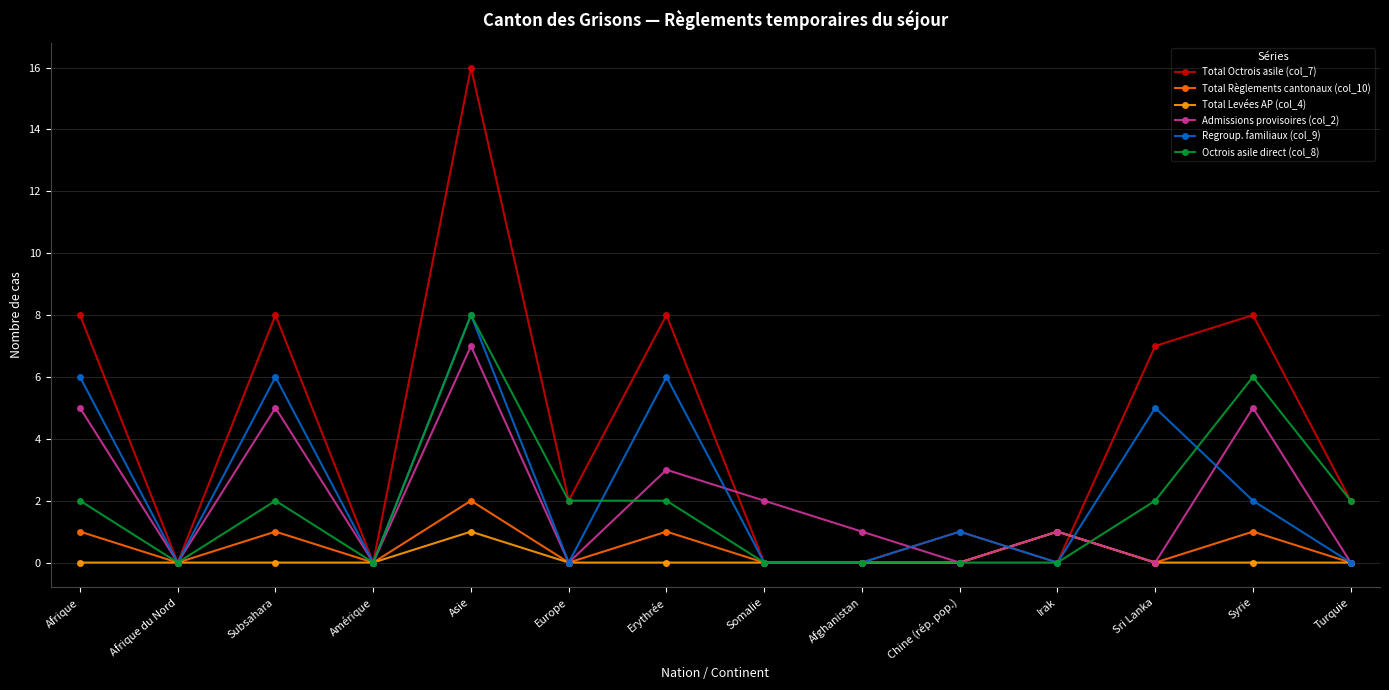

At which category is the sum across all series the highest?

Asie